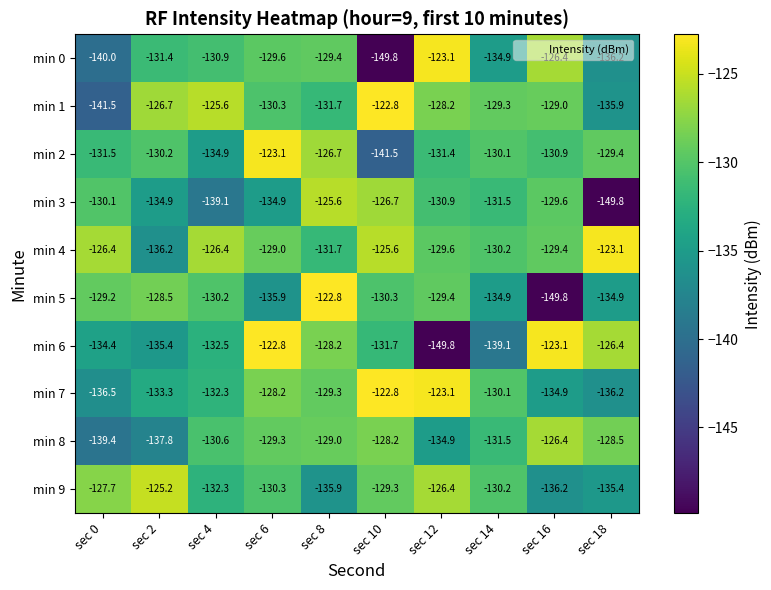

What is the average value of the min 4 series?

-128.8